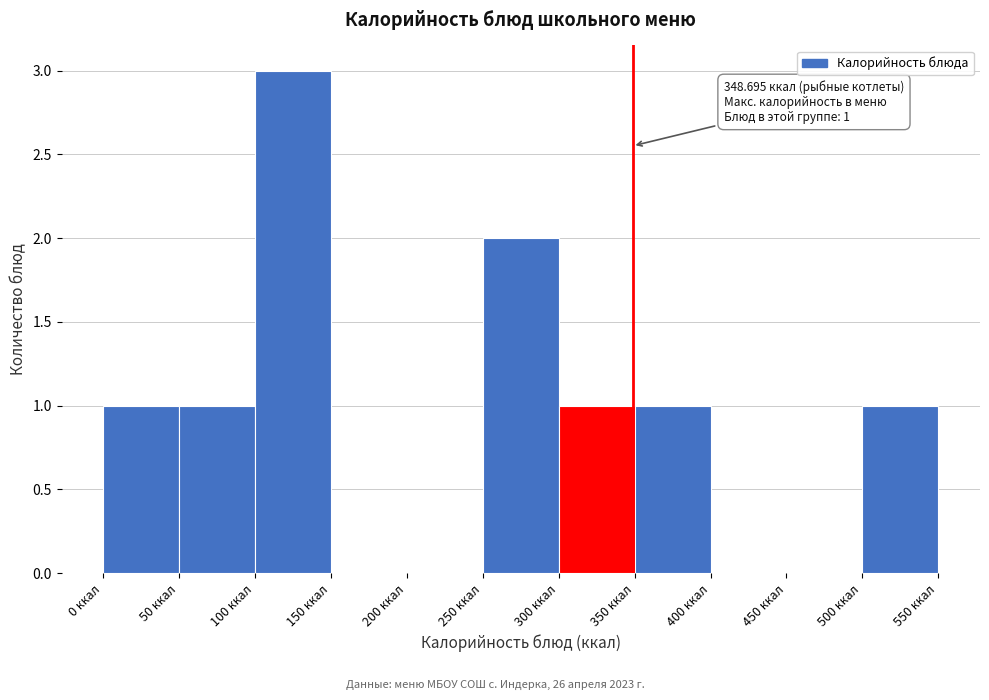

Which range on the x-axis has the tallest bar?

100 to 150